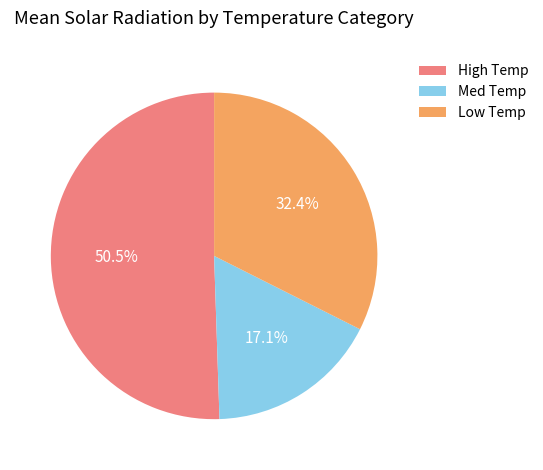

The Low Temp slice represents 32% of the pie. True or false?

True